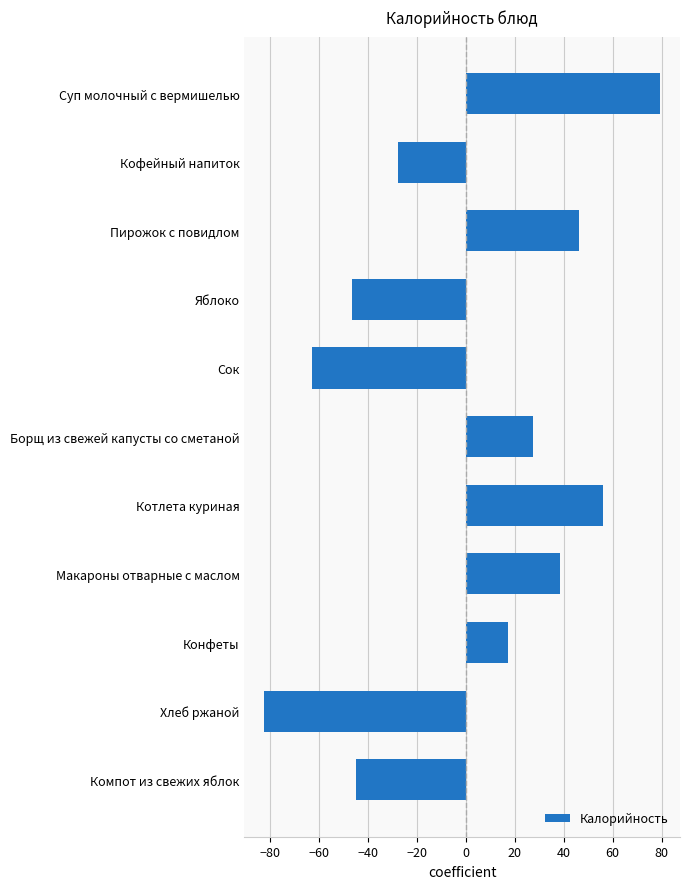

Rank the categories by value from lowest to highest.

Хлеб ржаной, Сок, Яблоко, Компот из свежих яблок, Кофейный напиток, Конфеты, Борщ из свежей капусты со сметаной, Макароны отварные с маслом, Пирожок с повидлом, Котлета куриная, Суп молочный с вермишелью